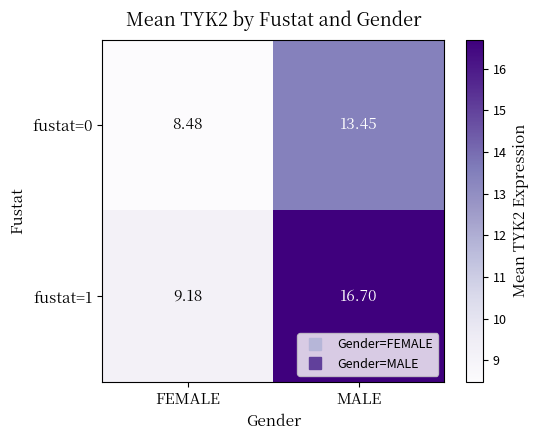

How many data points does each series have?

2